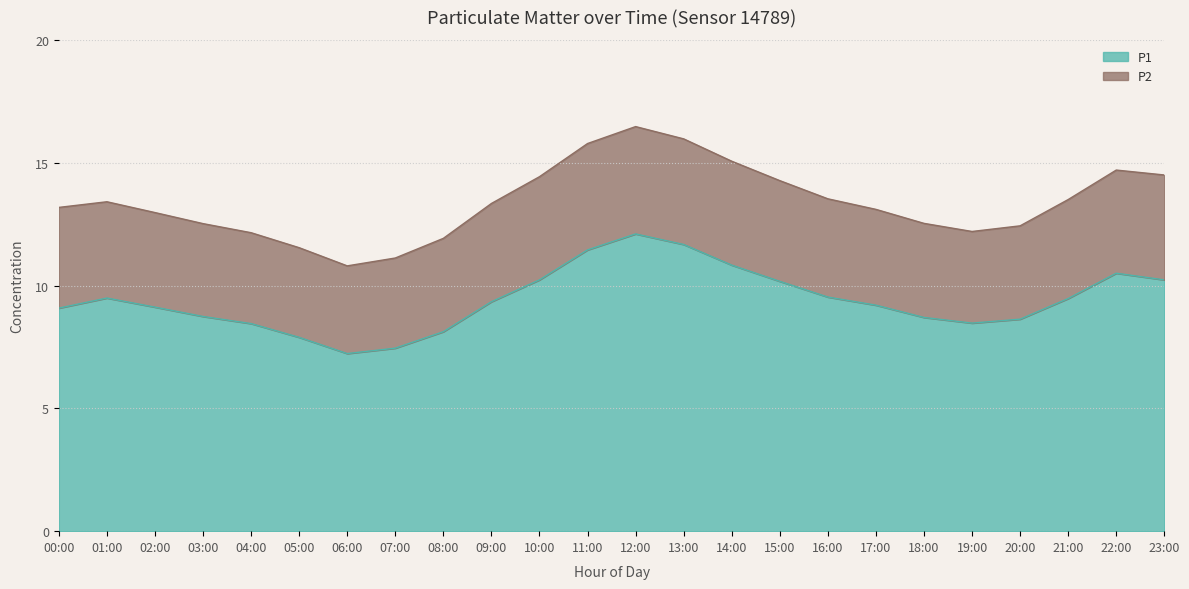

What is the change in value from 04:00 to 11:00?

+3.0